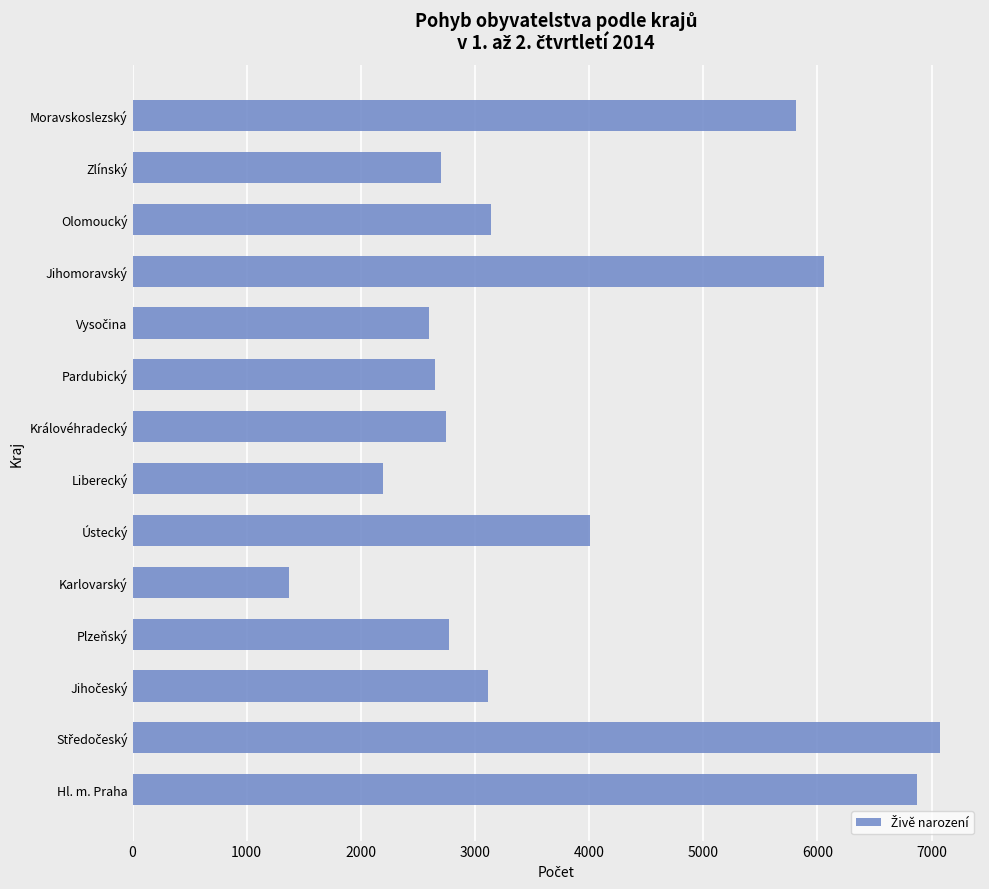

The chart shows a value of 2052 at Moravskoslezský. True or false?

False